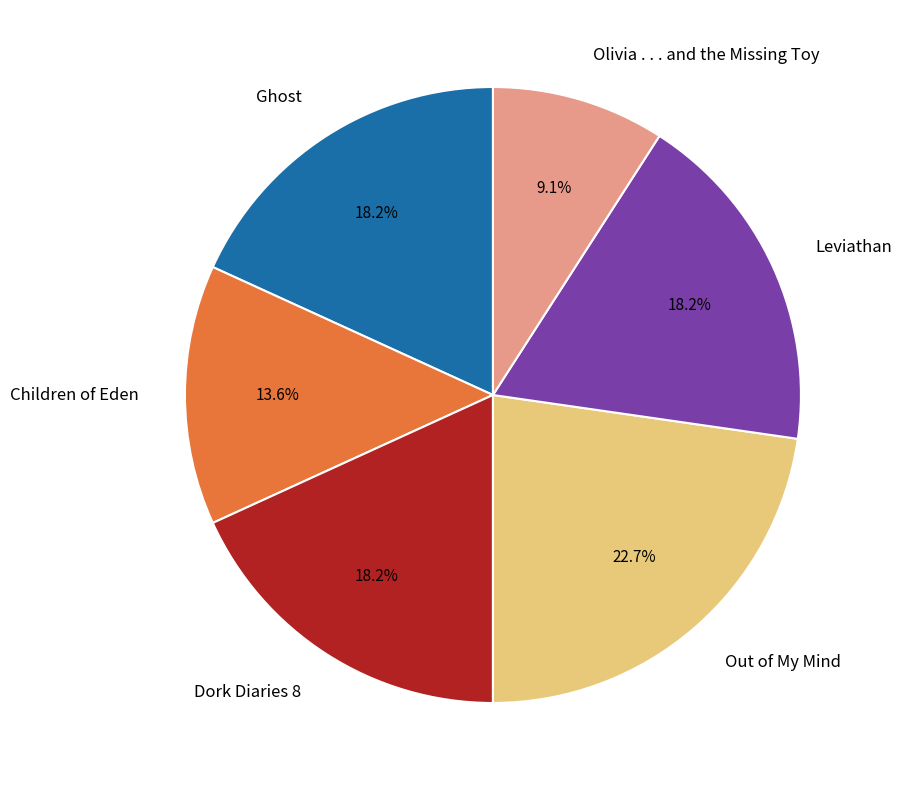

To the nearest percent, what portion does Dork Diaries 8 represent?

18%